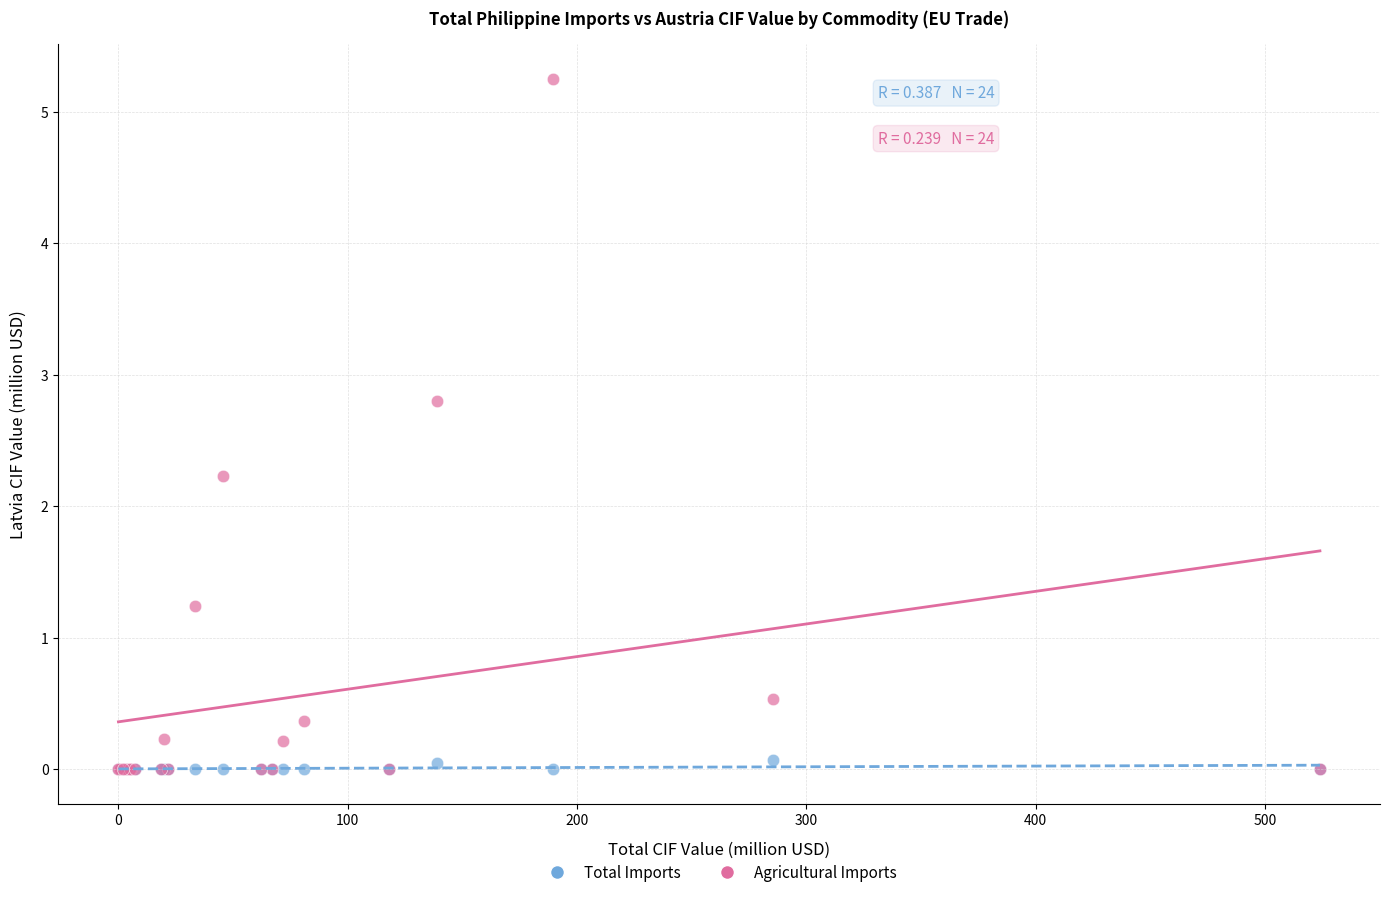

In the Agricultural Imports series, what Y value is closest to 2?

2.2